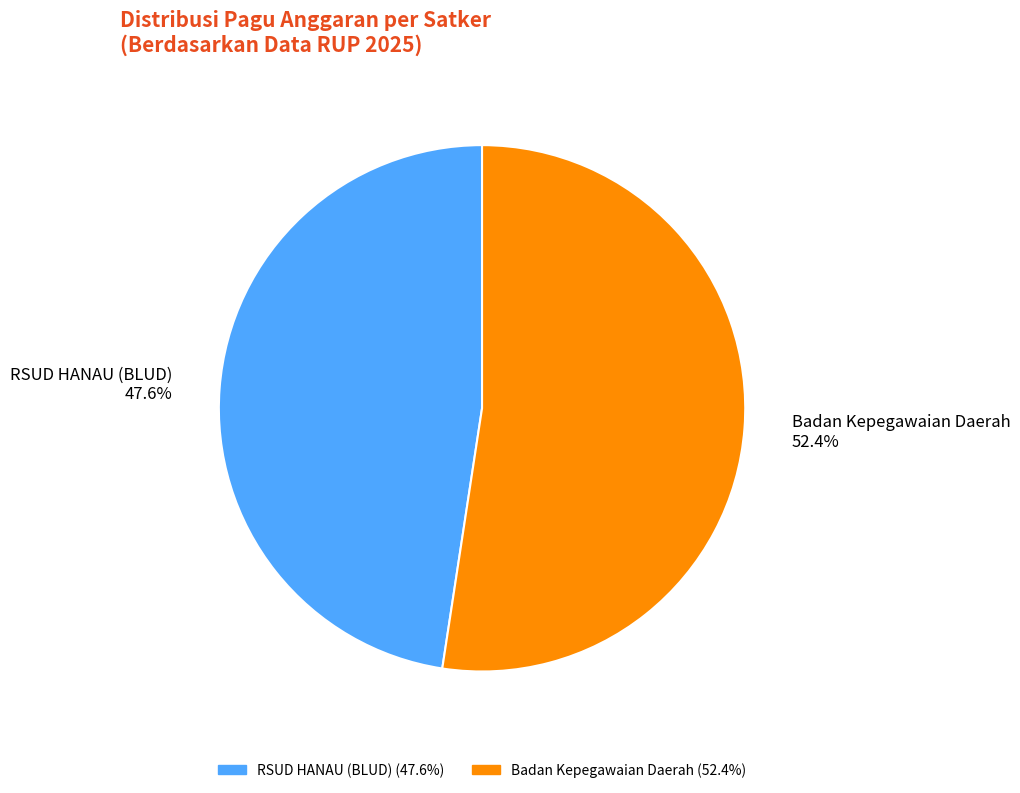

Which slice is the smallest?

RSUD HANAU (BLUD) 47.6%